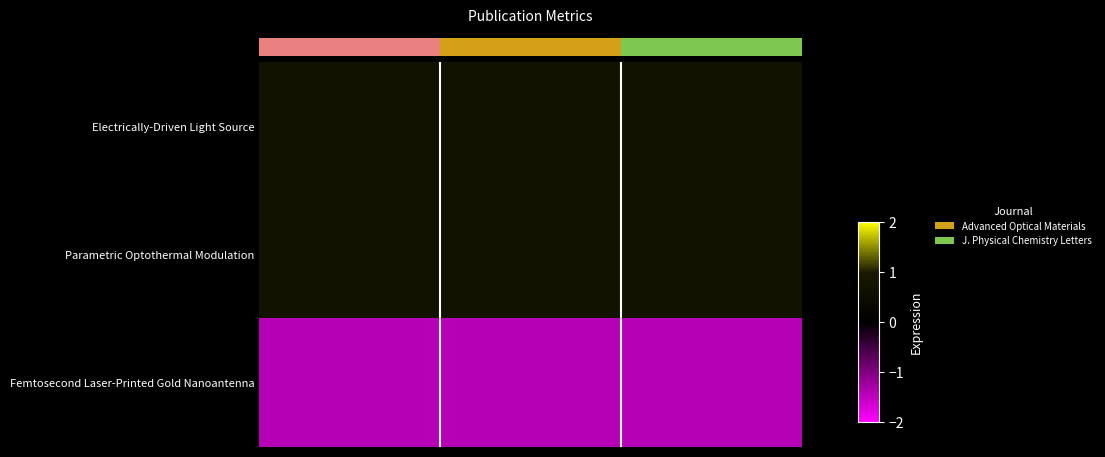

At how many categories does at least one series exceed -1?

3